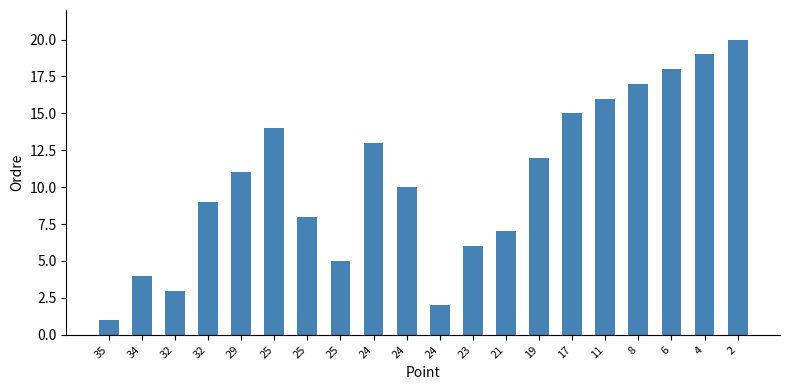

Are the bars grouped side by side (vs. stacked)?

No